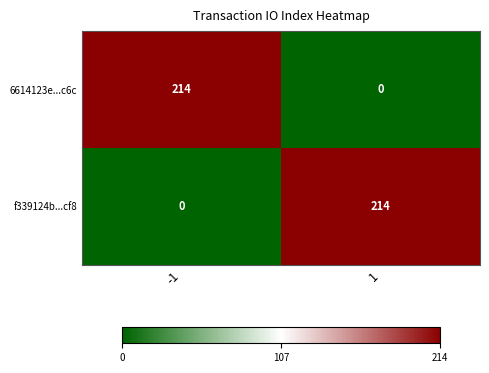

What is the maximum value shown in the chart?

214